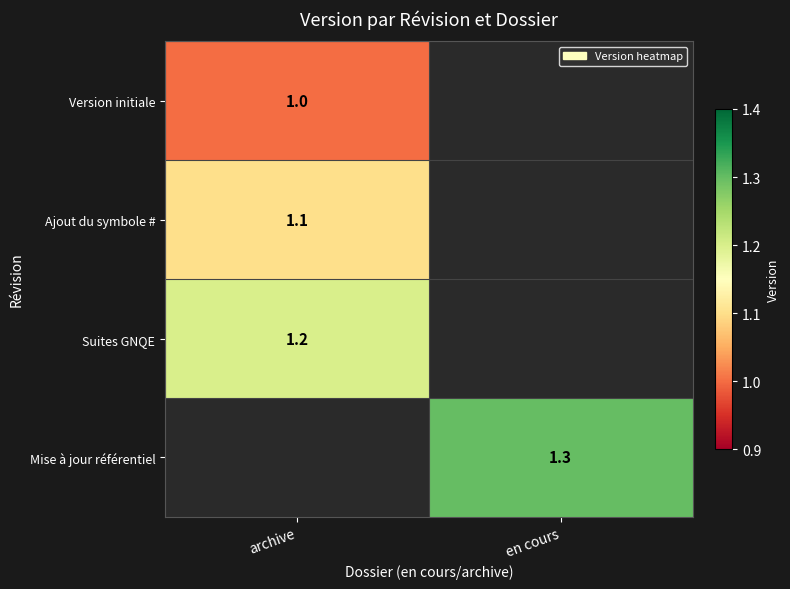

At how many categories does at least one series exceed 0?

2